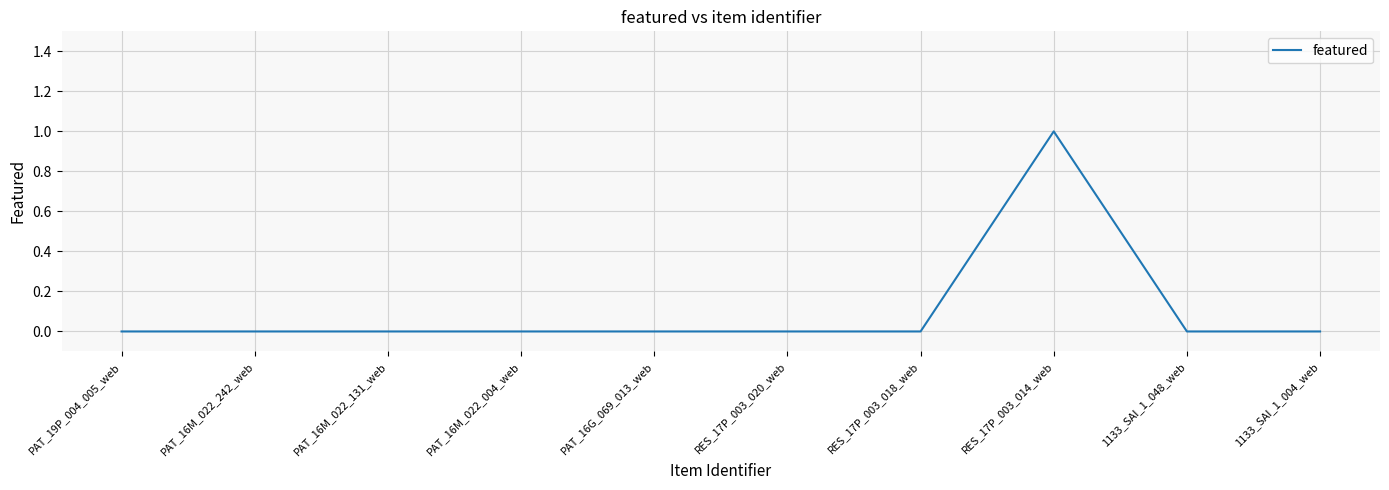

The chart shows a value of 0 at 1133_SAI_1_048_web. True or false?

True